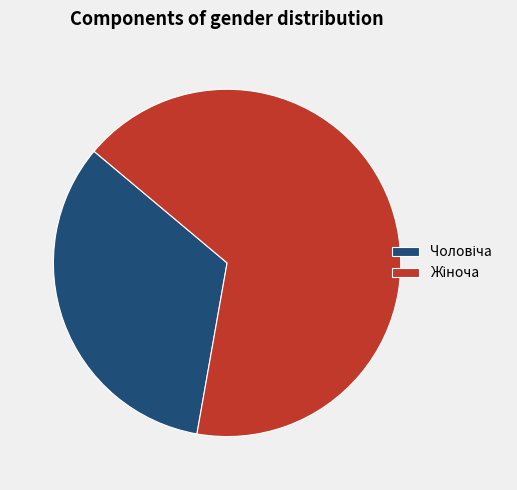

Is there any slice that represents more than half of the pie?

Yes